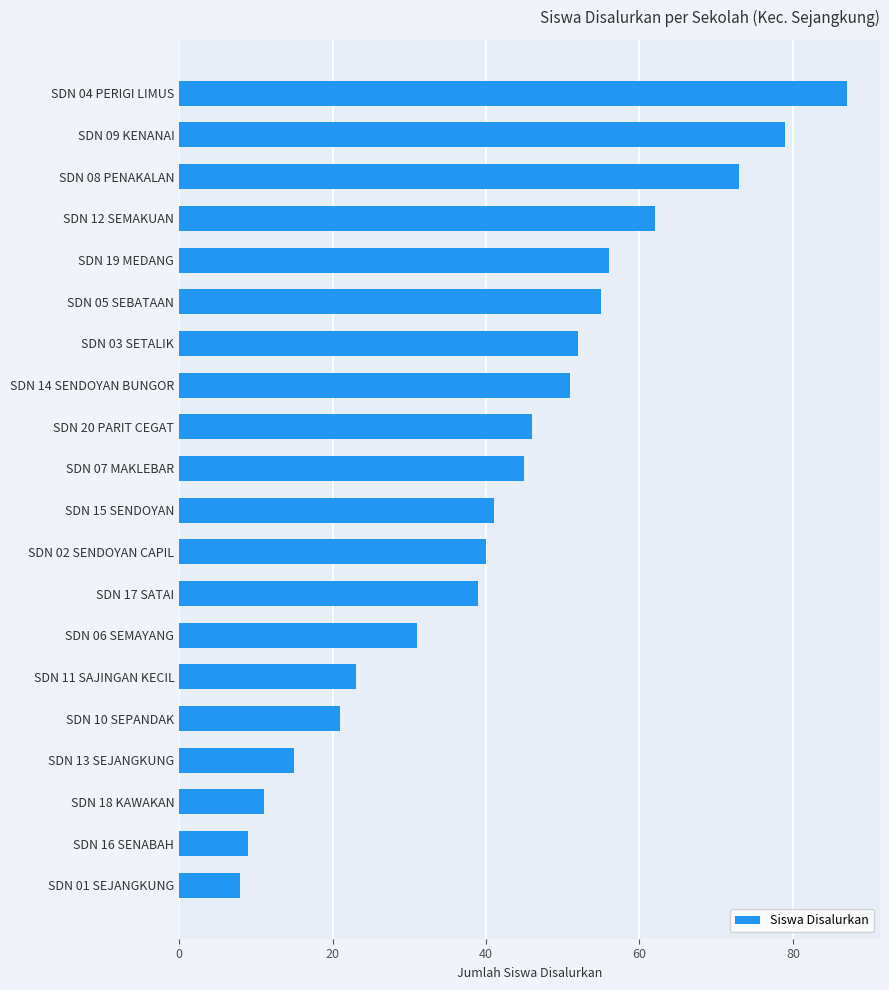

The chart shows a value of 132 at SDN 04 PERIGI LIMUS. True or false?

False